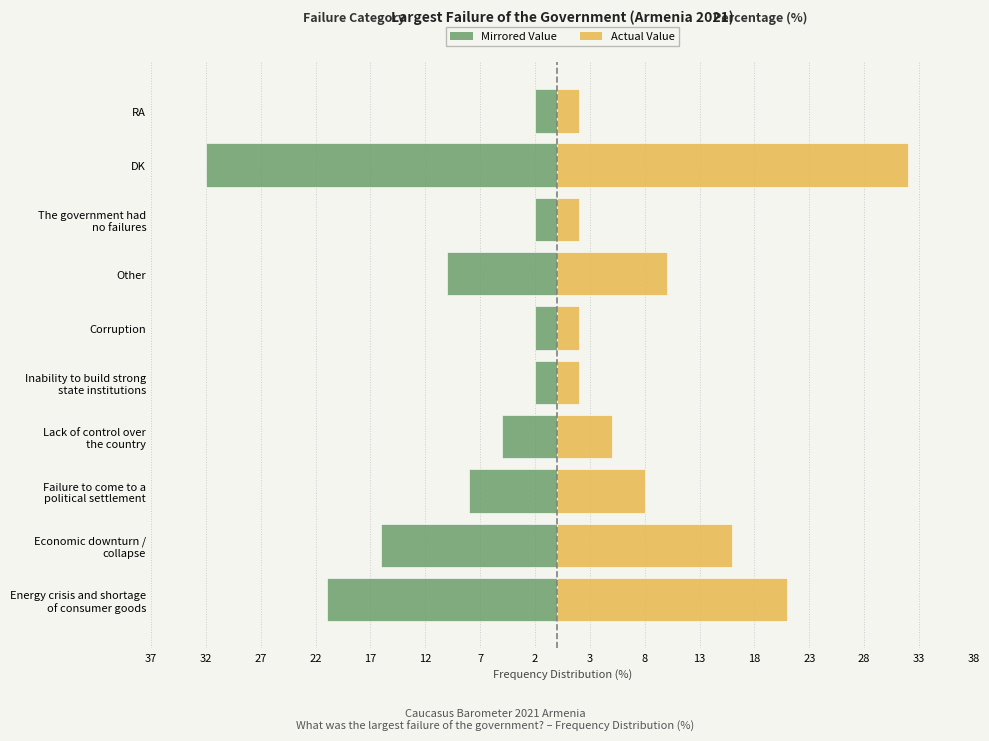

Rank the series at DK from lowest to highest value.

Left Side, Right Side